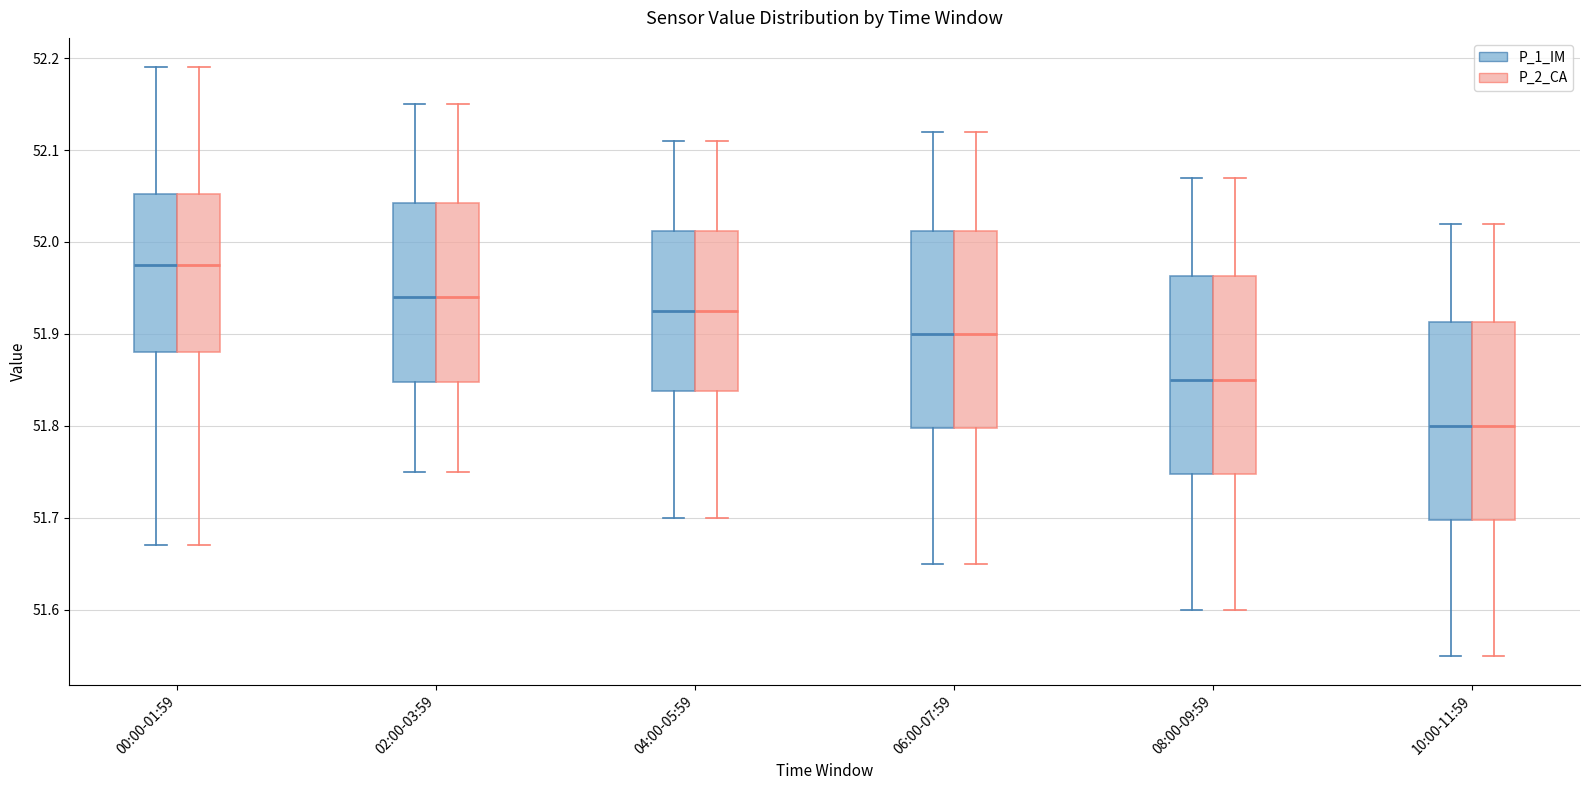

Reading left to right, read every box against the y-axis: the position of its median line, the range the box covers, and the ends of its whiskers. The values are not printed on the chart, so give them approximately, as read against the axis.

00:00-01:59 (P_1_IM): median 51.98, box 51.88 to 52.05, whiskers 51.67 to 52.19
00:00-01:59 (P_2_CA): median 51.98, box 51.88 to 52.05, whiskers 51.67 to 52.19
02:00-03:59 (P_1_IM): median 51.94, box 51.85 to 52.04, whiskers 51.75 to 52.15
02:00-03:59 (P_2_CA): median 51.94, box 51.85 to 52.04, whiskers 51.75 to 52.15
04:00-05:59 (P_1_IM): median 51.93, box 51.84 to 52.01, whiskers 51.70 to 52.11
04:00-05:59 (P_2_CA): median 51.93, box 51.84 to 52.01, whiskers 51.70 to 52.11
06:00-07:59 (P_1_IM): median 51.90, box 51.80 to 52.01, whiskers 51.65 to 52.12
06:00-07:59 (P_2_CA): median 51.90, box 51.80 to 52.01, whiskers 51.65 to 52.12
08:00-09:59 (P_1_IM): median 51.85, box 51.75 to 51.96, whiskers 51.60 to 52.07
08:00-09:59 (P_2_CA): median 51.85, box 51.75 to 51.96, whiskers 51.60 to 52.07
10:00-11:59 (P_1_IM): median 51.80, box 51.70 to 51.91, whiskers 51.55 to 52.02
10:00-11:59 (P_2_CA): median 51.80, box 51.70 to 51.91, whiskers 51.55 to 52.02